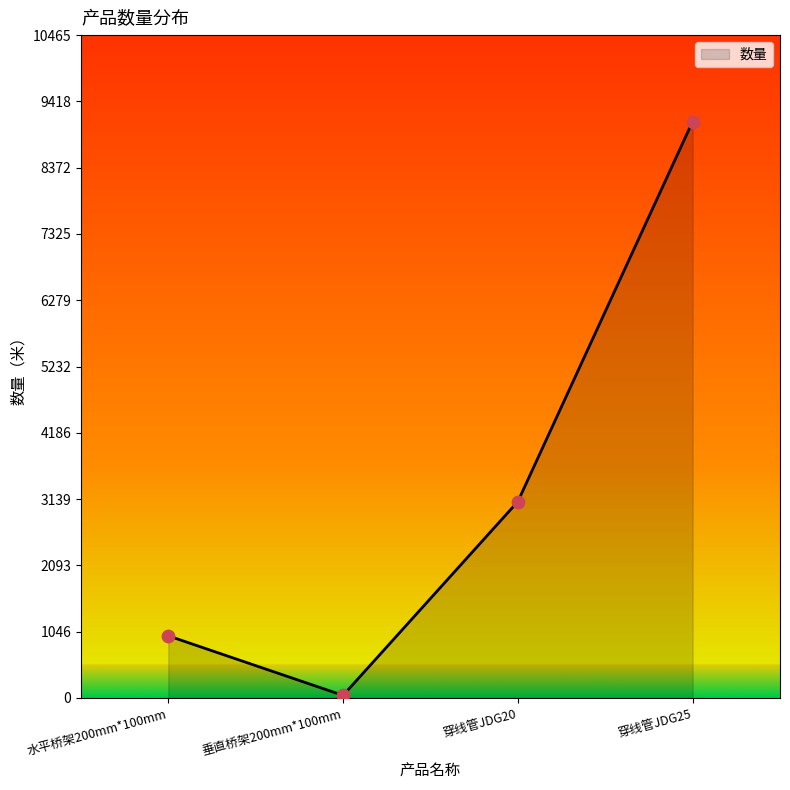

Which has a higher value, 垂直桥架200mm*100mm or 穿线管JDG20?

穿线管JDG20